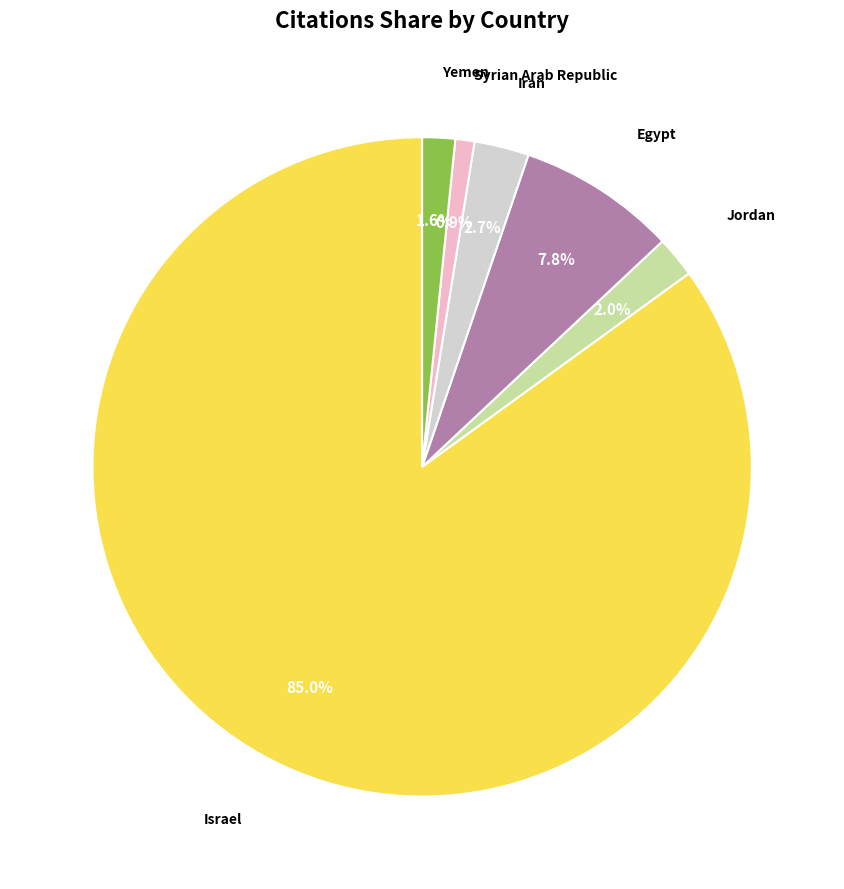

Is there a majority slice in this chart?

Yes